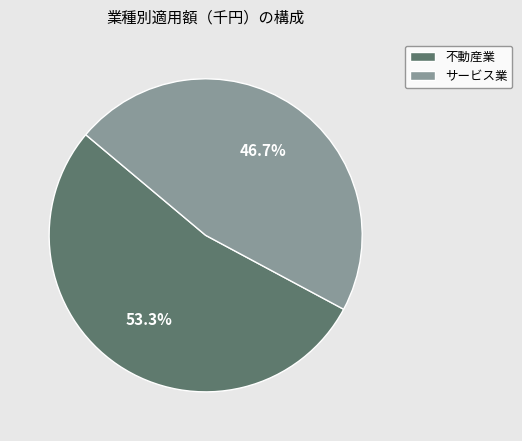

Which slice represents more than half of the pie?

不動産業